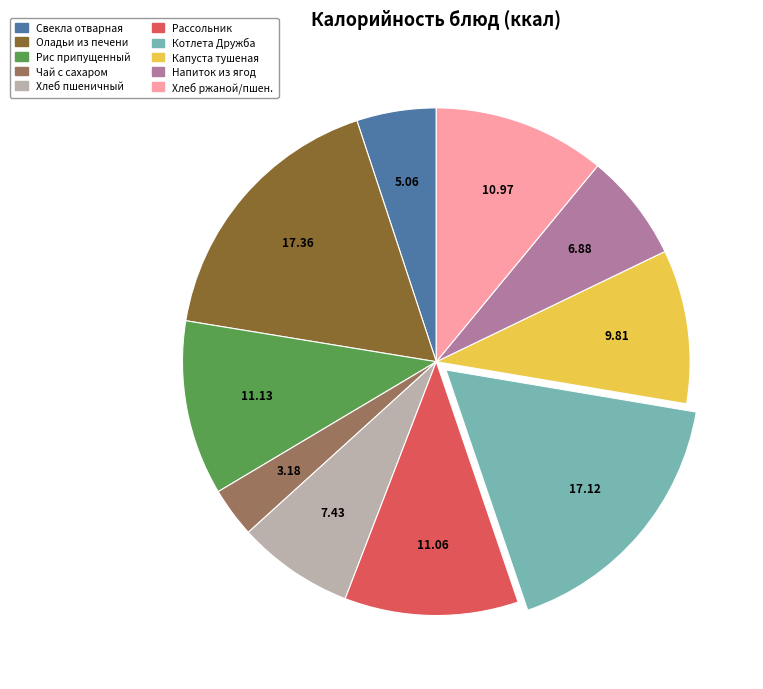

Is the sum of Рис припущенный and Чай с сахаром greater than half?

No